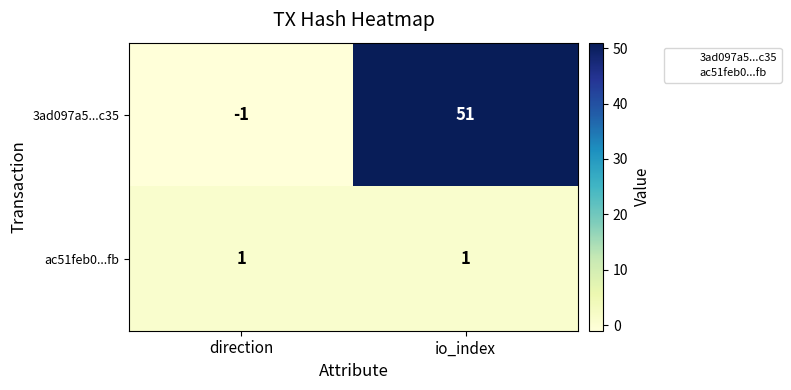

At which label does 3ad097a5...c35 reach its peak?

io_index